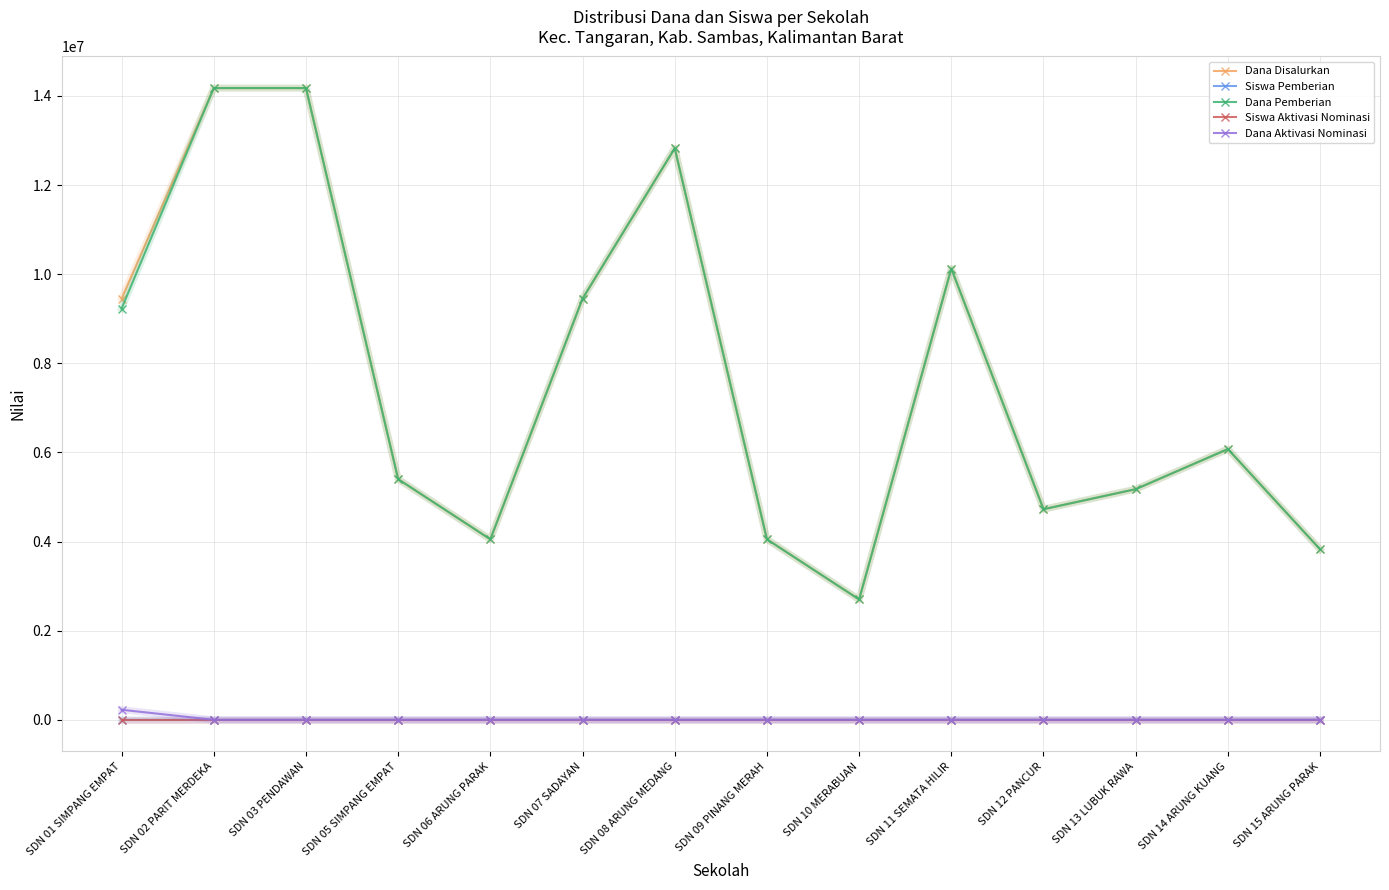

How many data points does each series have?

14